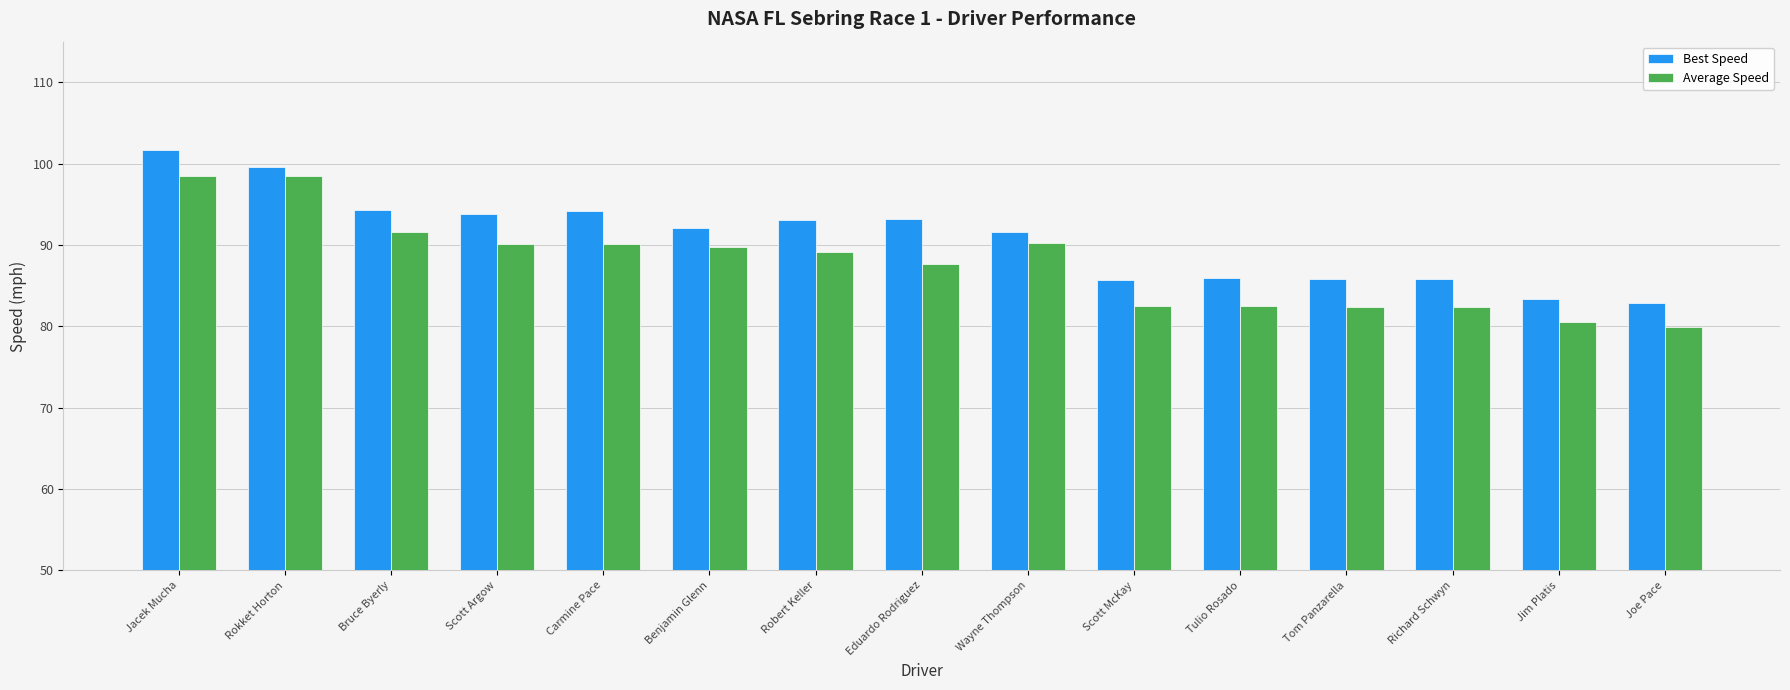

What is the sum of the Best Speed values at Tulio Rosado and Scott Argow?

179.8